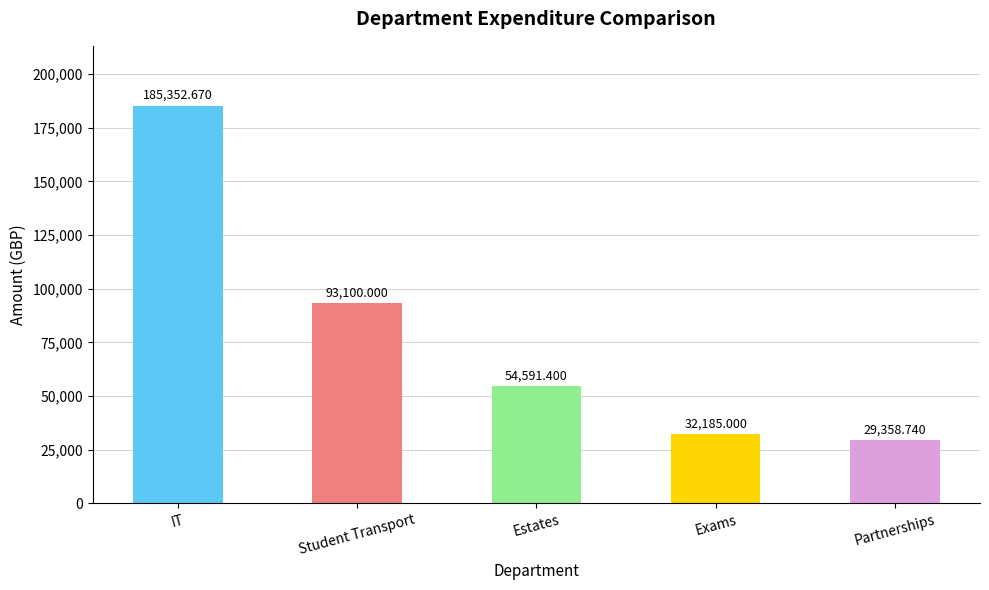

Rank the categories by value from highest to lowest.

IT, Student Transport, Estates, Exams, Partnerships